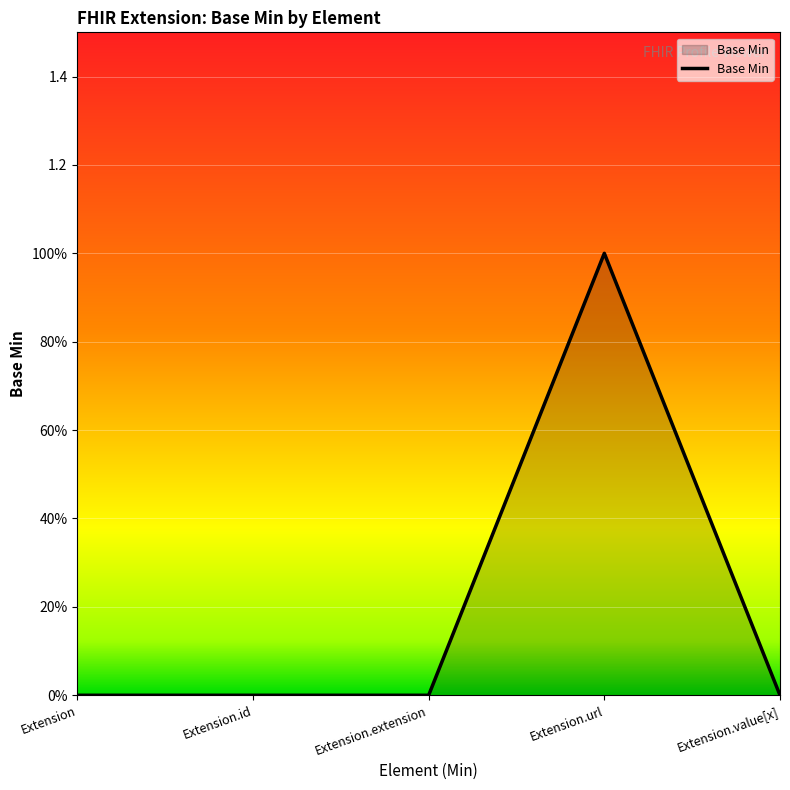

Reading left to right, what are all the values shown in this chart?

Extension=0	Extension.id=0	Extension.extension=0	Extension.url=1	Extension.value[x]=0